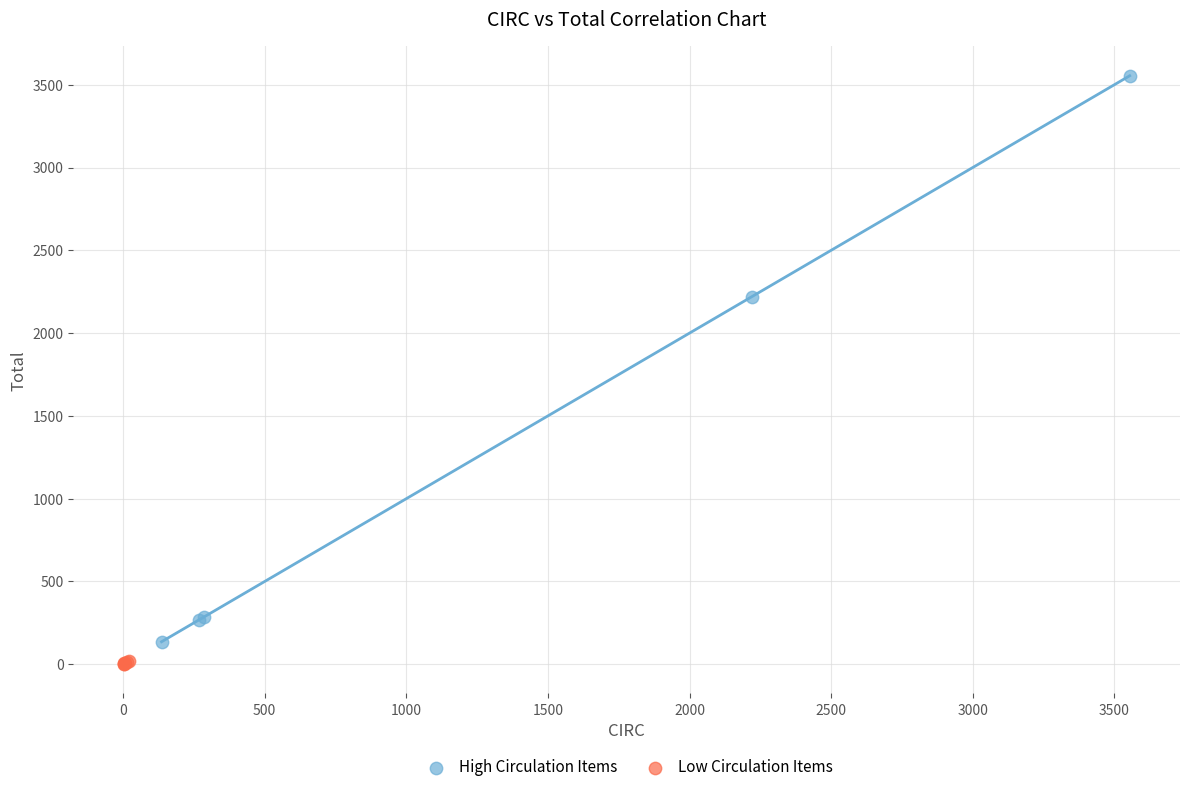

Which series reaches the maximum Y coordinate?

High Circulation Items